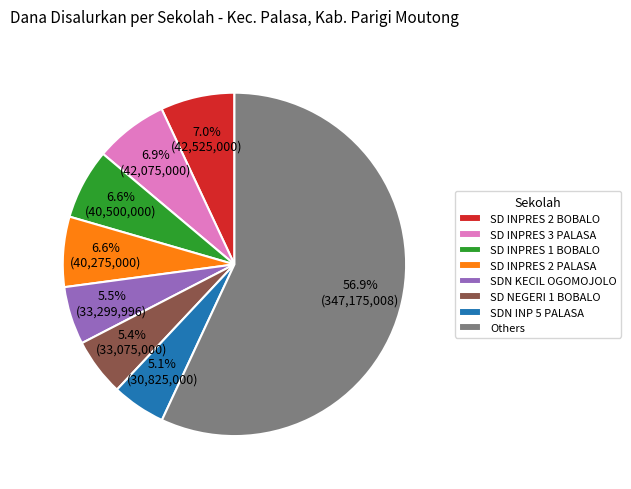

Is there any slice that represents more than half of the pie?

Yes